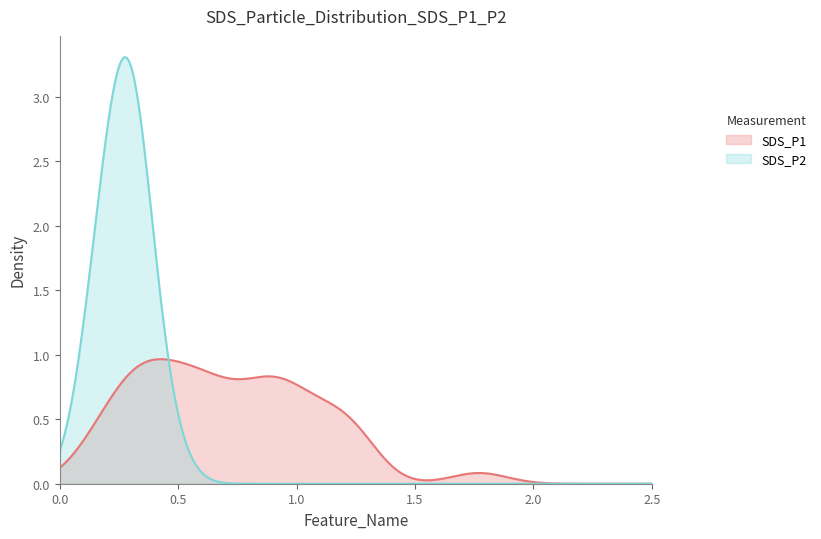

At which category does SDS_P1 reach its first local valley?

2